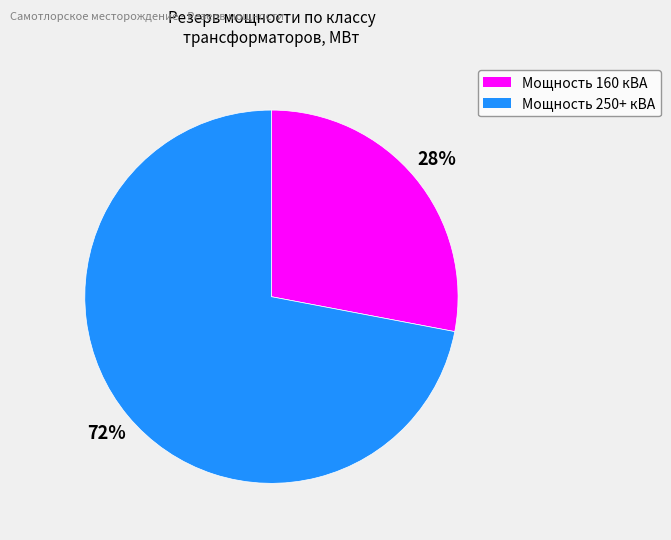

To the nearest percent, what is the average slice percentage?

50%